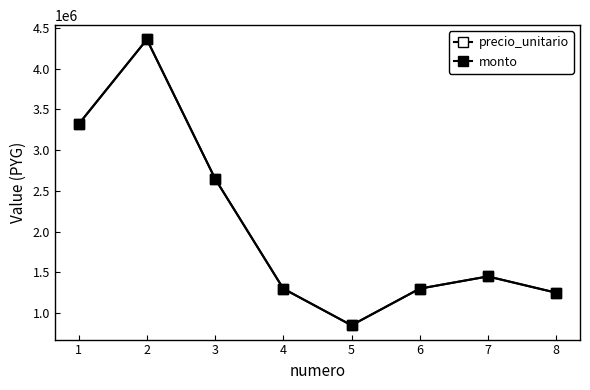

At which label is monto closest to 2605000?

3